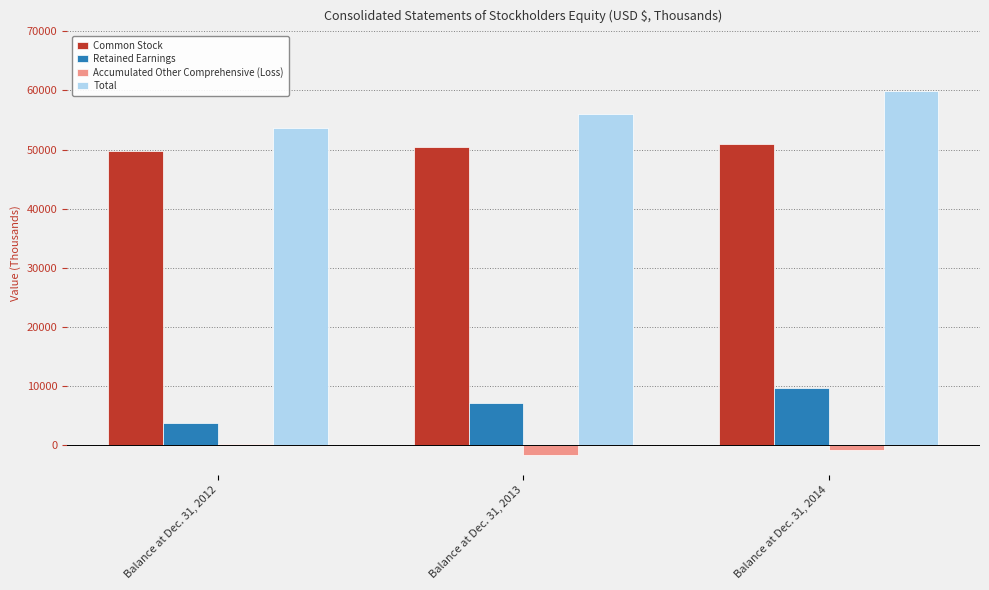

Reading left to right, what are all the values shown in this chart?

Common Stock: Balance at Dec. 31, 2012=49689	Balance at Dec. 31, 2013=50475	Balance at Dec. 31, 2014=50998
Retained Earnings: Balance at Dec. 31, 2012=3747	Balance at Dec. 31, 2013=7132	Balance at Dec. 31, 2014=9635
Accumulated Other Comprehensive (Loss): Balance at Dec. 31, 2012=284	Balance at Dec. 31, 2013=-1657	Balance at Dec. 31, 2014=-739
Total: Balance at Dec. 31, 2012=53720	Balance at Dec. 31, 2013=55950	Balance at Dec. 31, 2014=59894